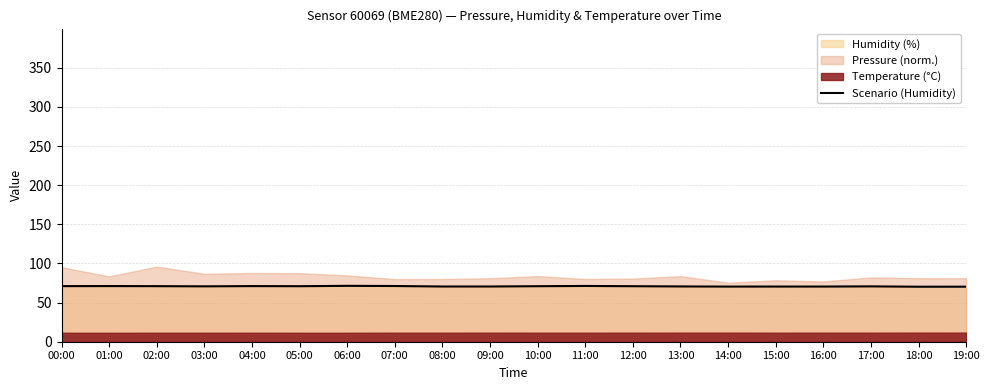

Reading right to left, extract all data points from this chart.

70.3	70.3	70.7	70.5	70.5	70.4	70.6	70.9	71.2	70.9	70.5	70.5	71.2	71.4	70.9	71.1	70.8	71.0	71.1	71.0